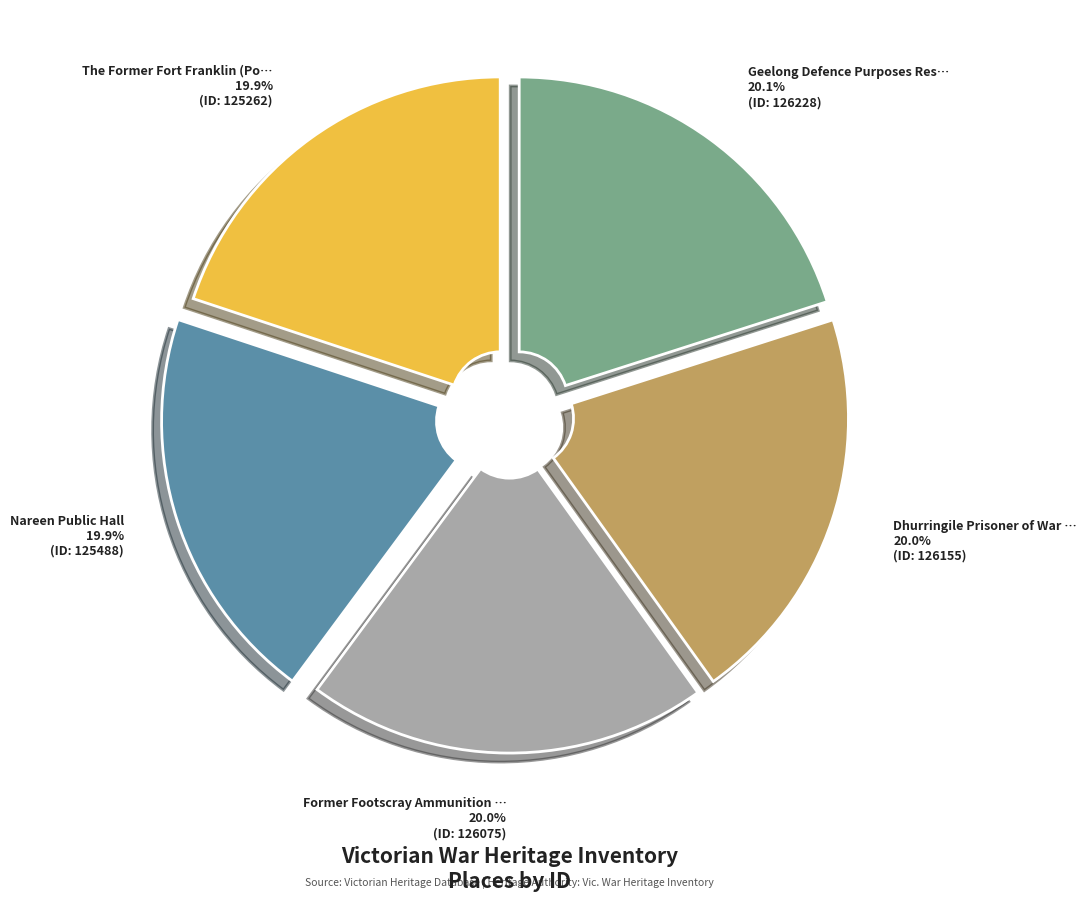

Does any single category account for the majority?

No